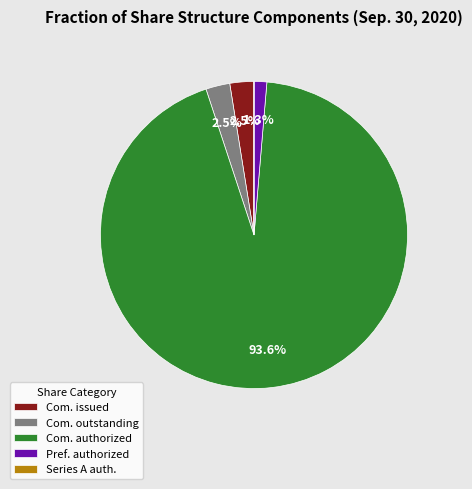

Which category accounts for the majority?

Com. authorized